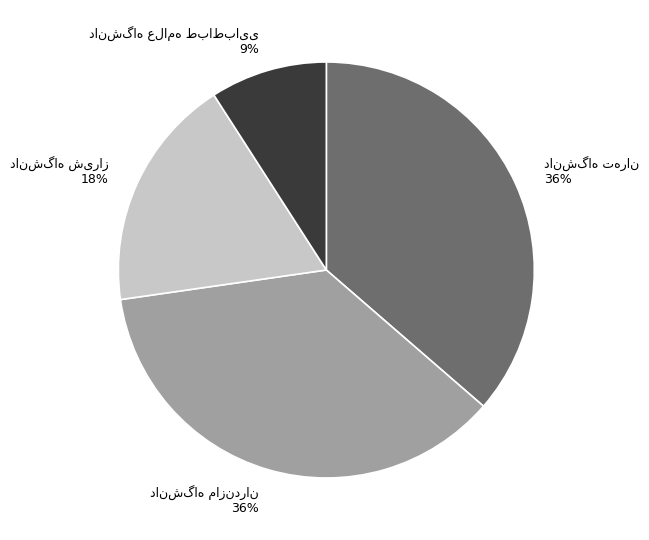

To the nearest percent, what is the average slice percentage?

25%